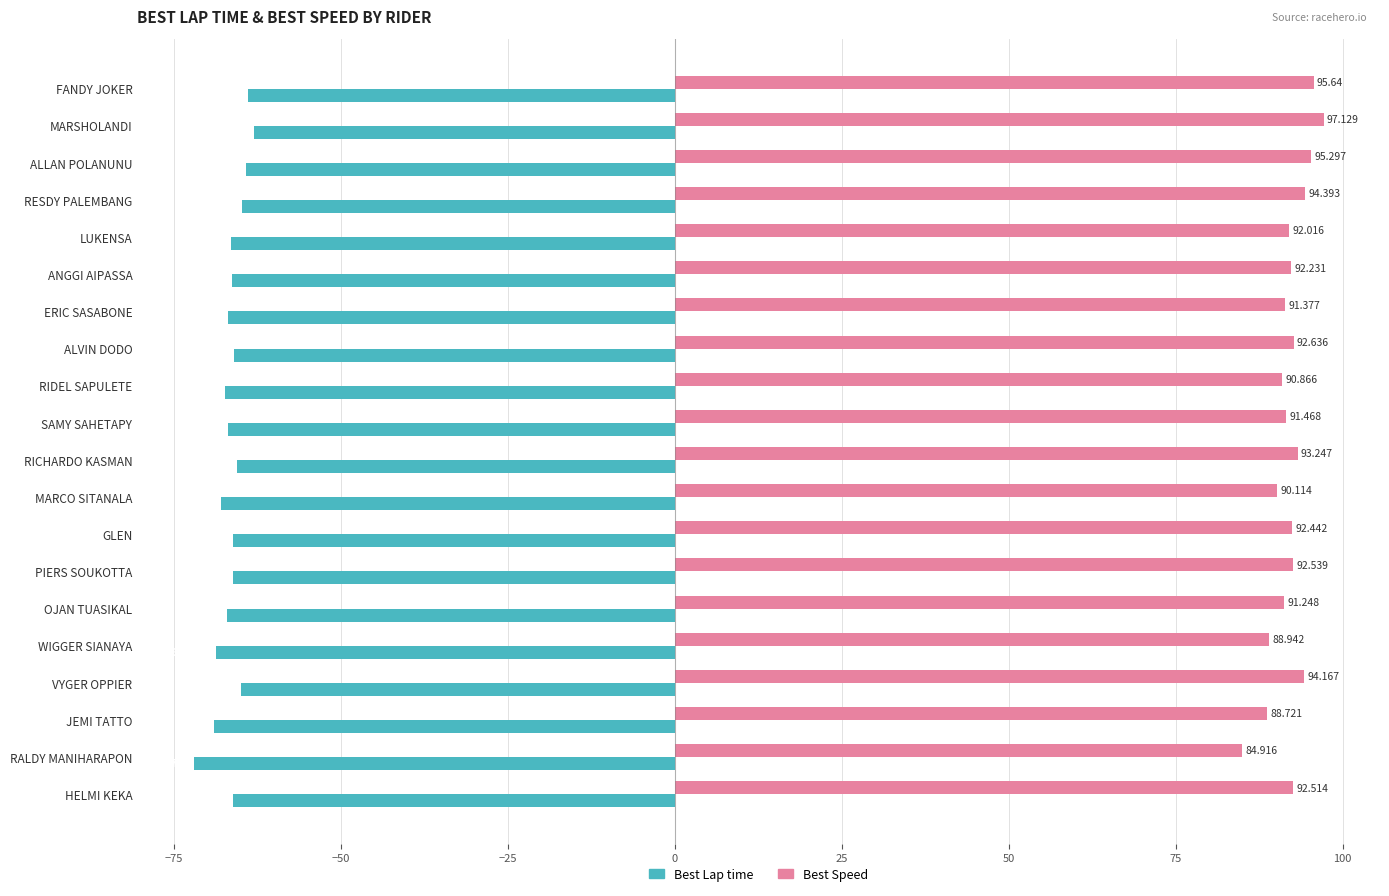

Rank the series by their maximum value, from lowest to highest.

Best Lap time, Best Speed